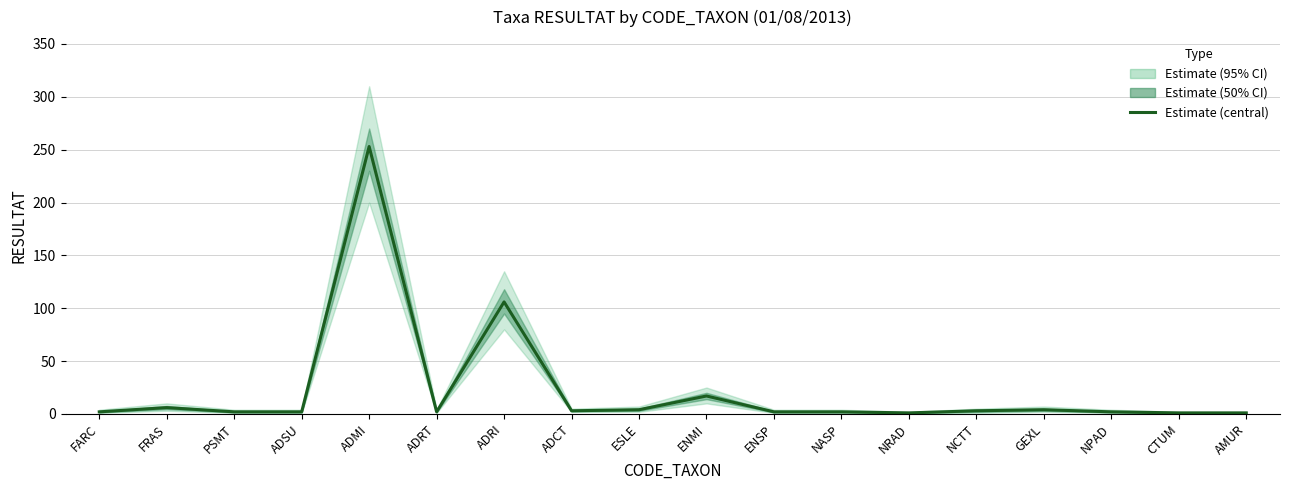

Which category has the lowest value across all series?

NRAD